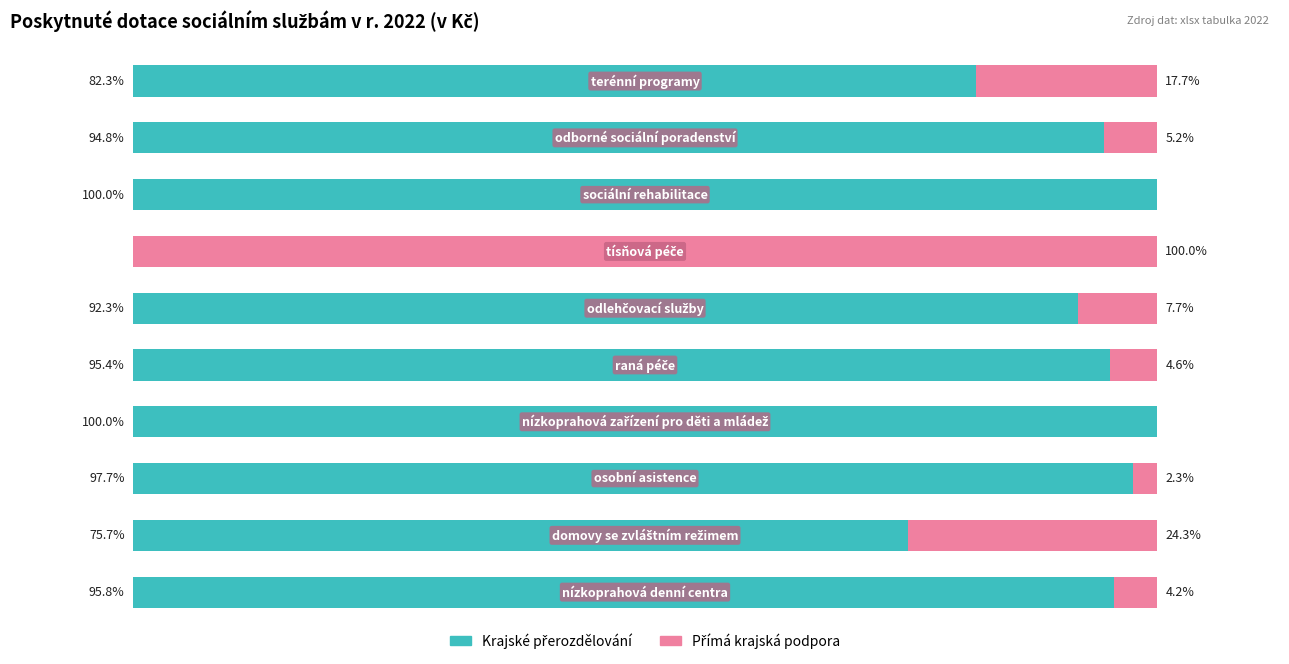

How many bars are there in each group?

2